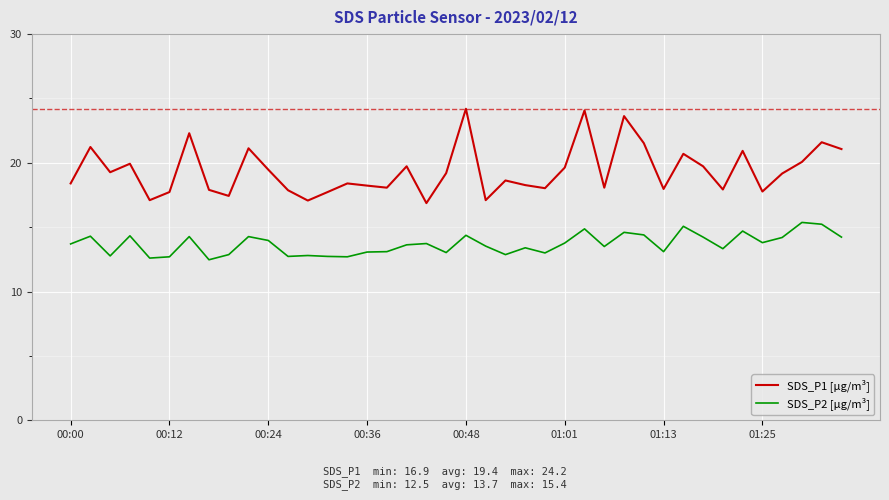

Rank the series by their maximum value, from highest to lowest.

SDS_P1 [µg/m³], SDS_P2 [µg/m³]